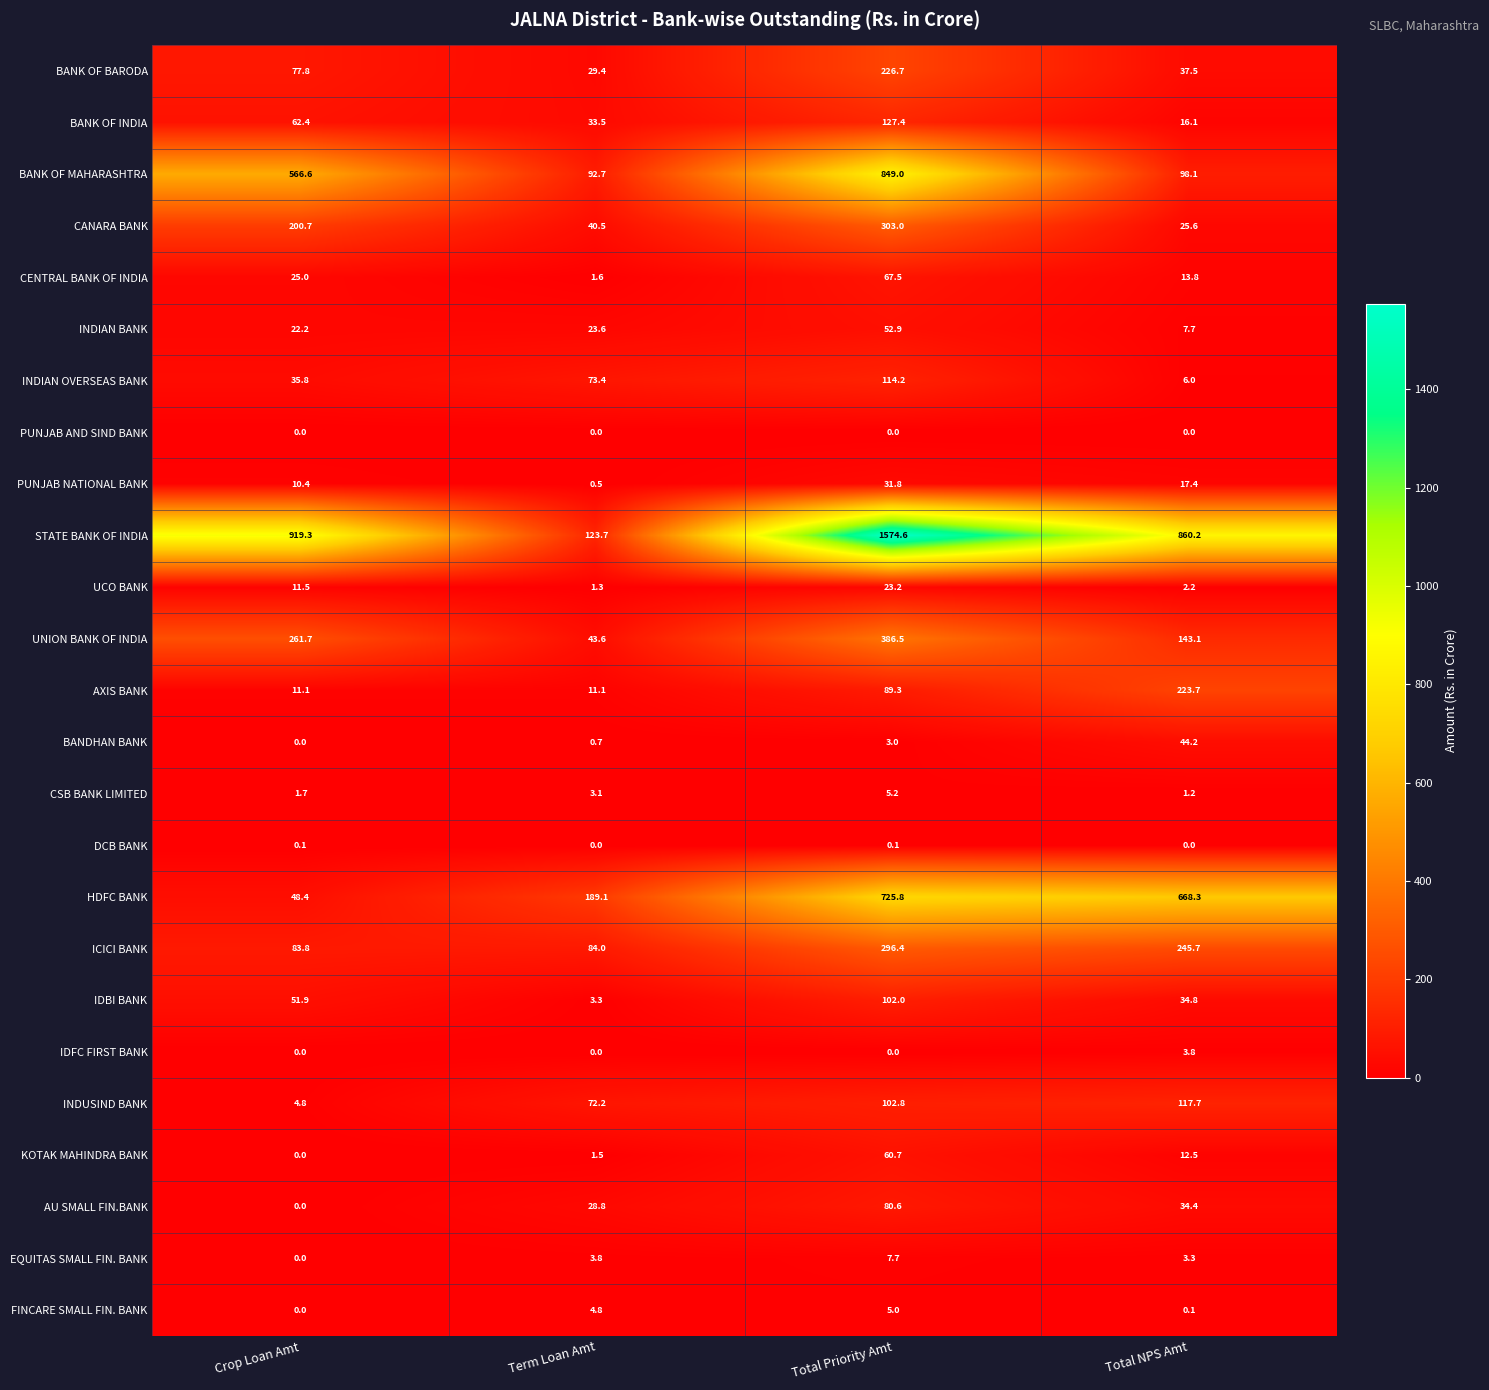

What is the difference between the second highest and second lowest values in the BANDHAN BANK series?

2.3